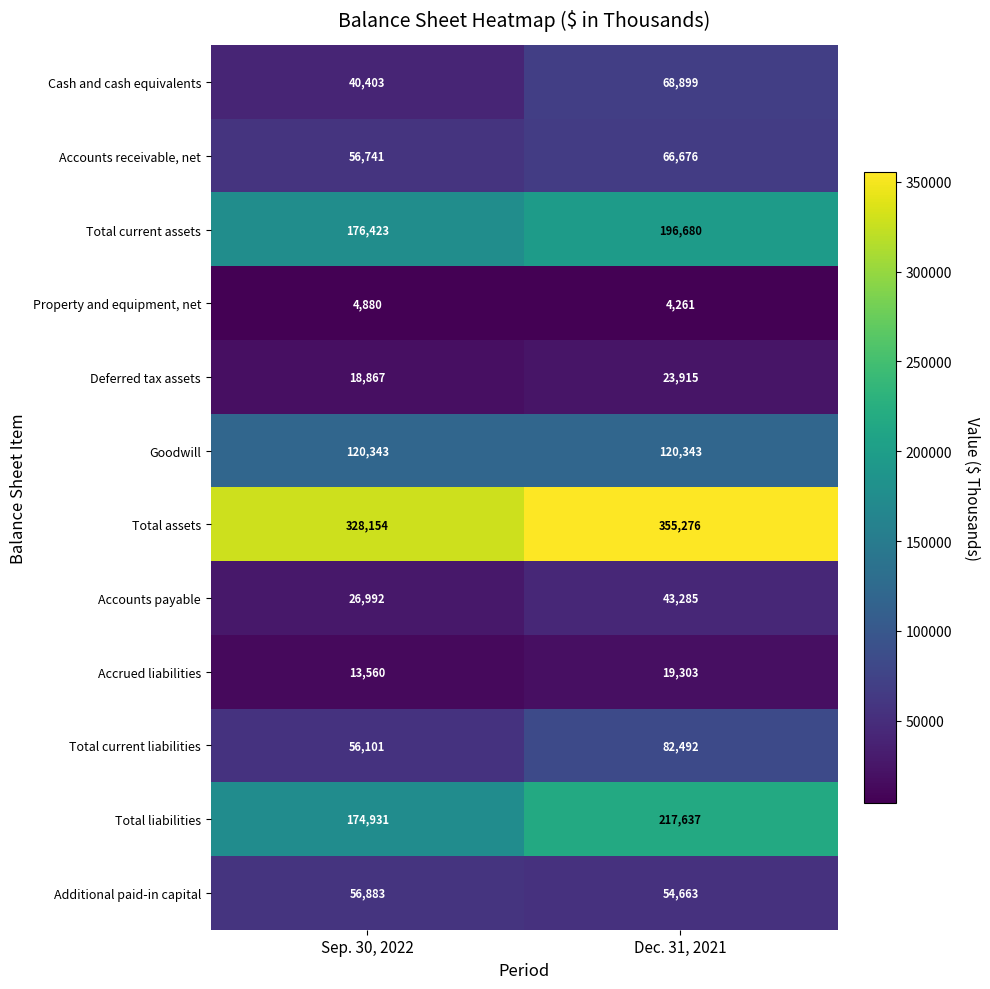

Reading left to right, transcribe all the data shown in this chart.

Cash and cash equivalents: 40403	68899
Accounts receivable, net: 56741	66676
Total current assets: 176423	196680
Property and equipment, net: 4880	4261
Deferred tax assets: 18867	23915
Goodwill: 120343	120343
Total assets: 328154	355276
Accounts payable: 26992	43285
Accrued liabilities: 13560	19303
Total current liabilities: 56101	82492
Total liabilities: 174931	217637
Additional paid-in capital: 56883	54663